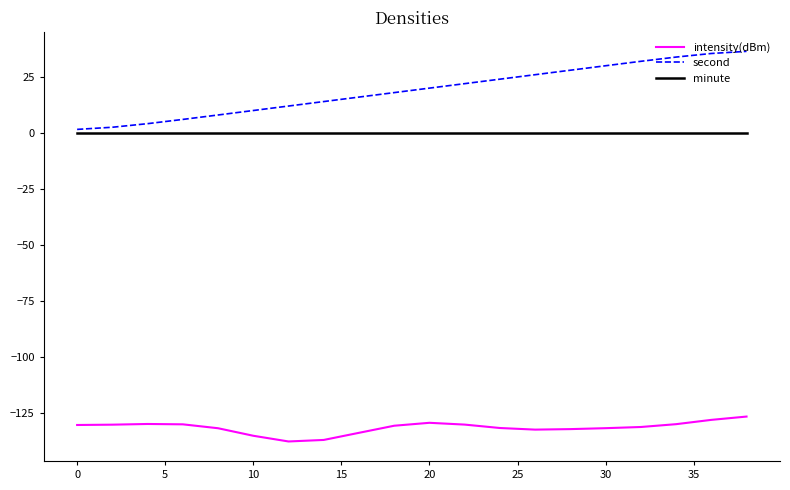

Which series has the widest spread of values?

second